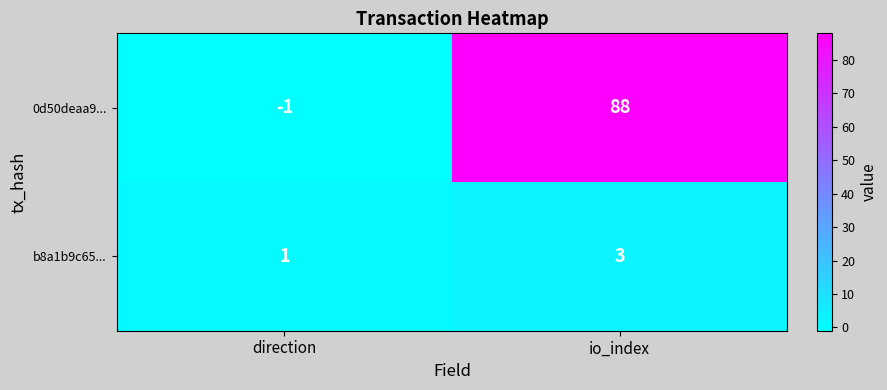

At which category is the sum across all series the highest?

io_index